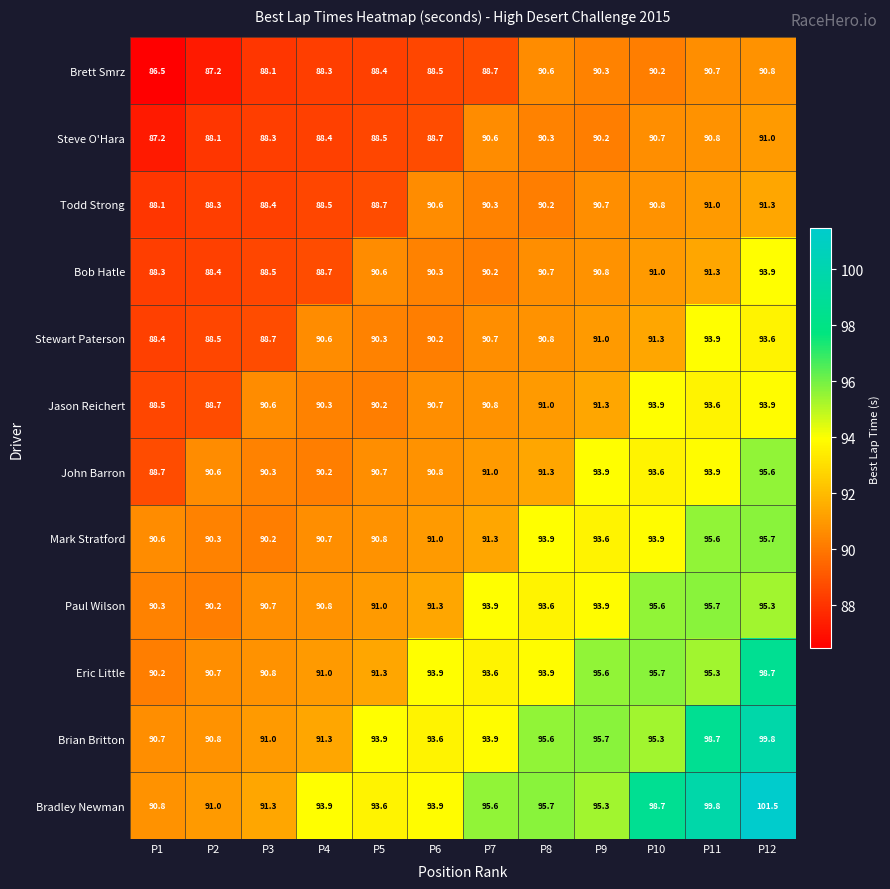

The Bob Hatle series shows 91.3 at P11. True or false?

True